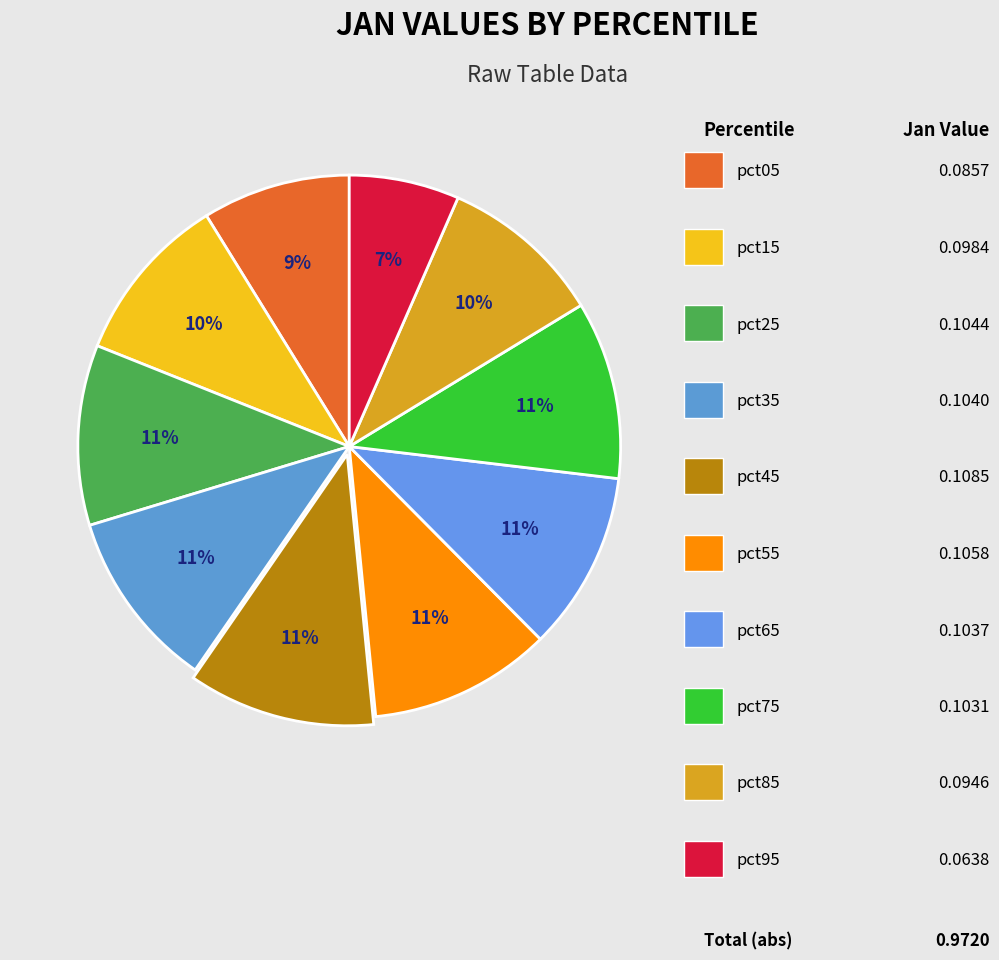

Which category has the biggest portion of the pie?

pct45